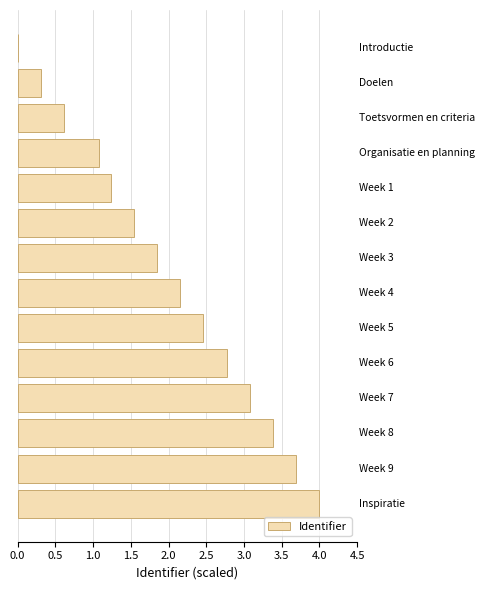

What is the maximum value shown in the chart?

4.0